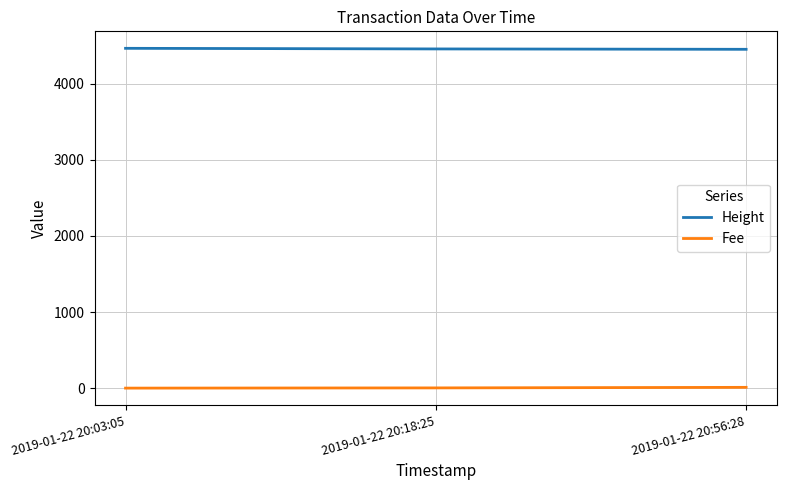

What is the difference between the maximum and minimum values in the Height series?

13.0